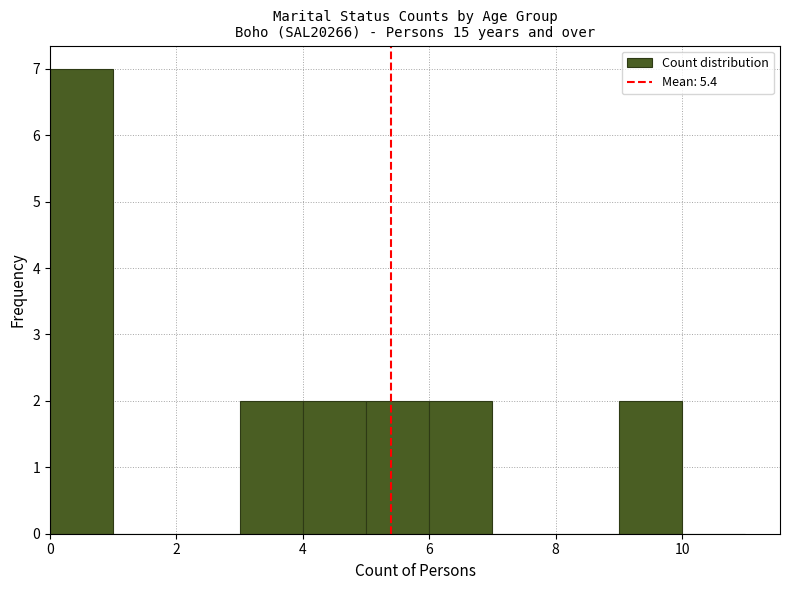

Over which range of the x-axis is the bar tallest?

0 to 1